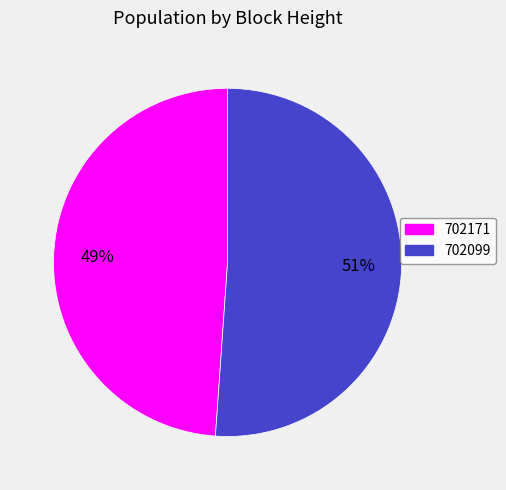

Combined, do 702171 and 702099 account for over 50%?

Yes